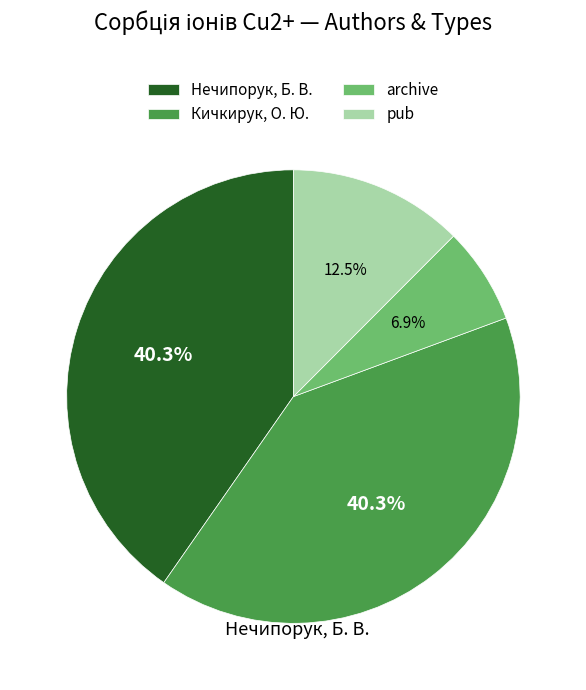

To the nearest percent, what is the difference between the largest and smallest slice percentages?

33%